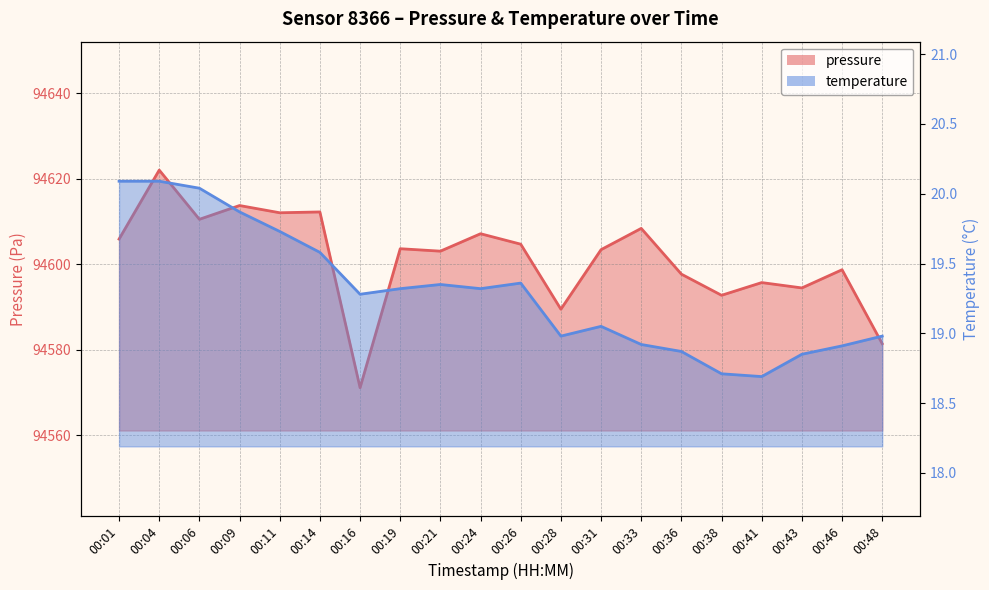

Reading left to right, what are all the values shown in this chart?

pressure: 00:01=94605.9	00:04=94622.0	00:06=94610.5	00:09=94613.7	00:11=94612.0	00:14=94612.2	00:16=94571.2	00:19=94603.6	00:21=94603.1	00:24=94607.1	00:26=94604.7	00:28=94589.5	00:31=94603.4	00:33=94608.4	00:36=94597.7	00:38=94592.8	00:41=94595.7	00:43=94594.5	00:46=94598.7	00:48=94581.4
temperature: 00:01=20.1	00:04=20.1	00:06=20.0	00:09=19.9	00:11=19.7	00:14=19.6	00:16=19.3	00:19=19.3	00:21=19.4	00:24=19.3	00:26=19.4	00:28=19.0	00:31=19.1	00:33=18.9	00:36=18.9	00:38=18.7	00:41=18.7	00:43=18.9	00:46=18.9	00:48=19.0